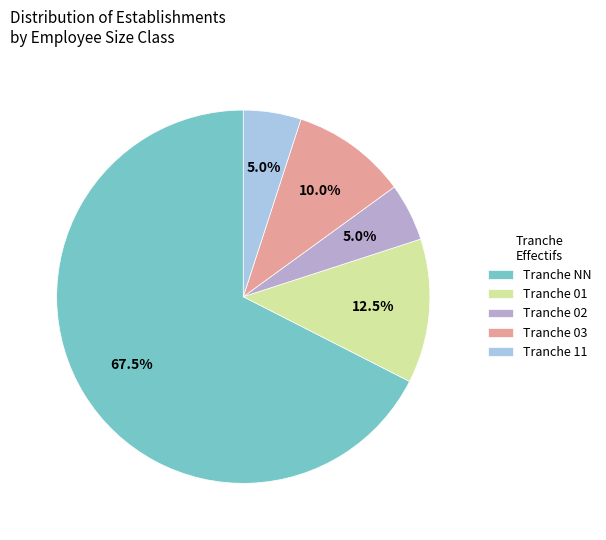

Does Tranche 01 represent more than half of the total?

No